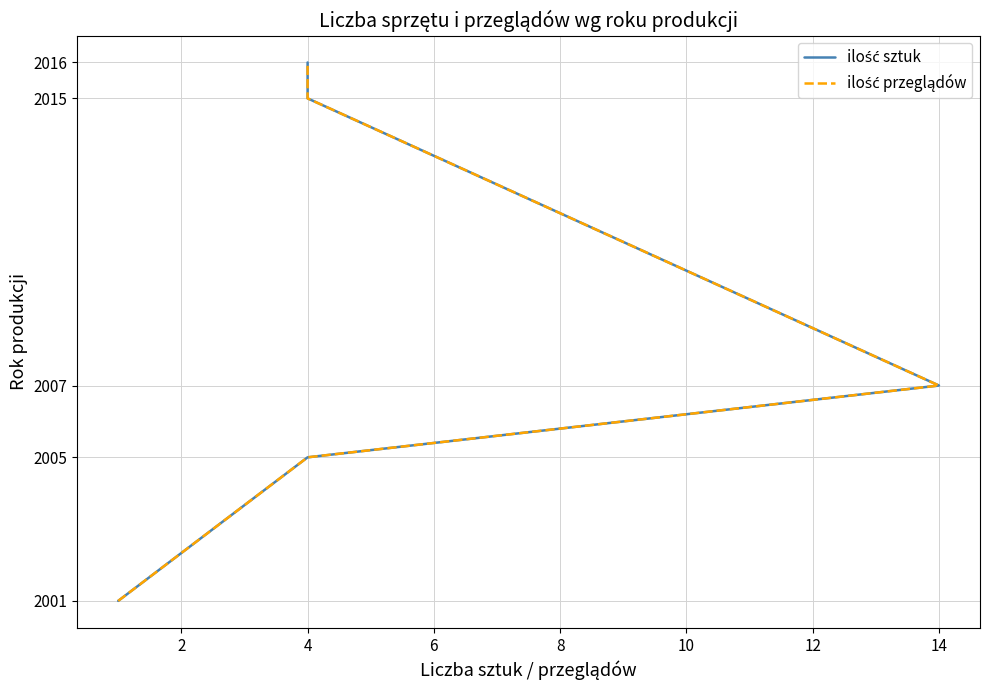

The value of ilość przeglądów at 4 is 2733. True or false?

False